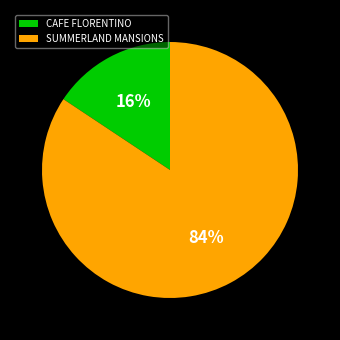

Count the number of slices in the pie.

2